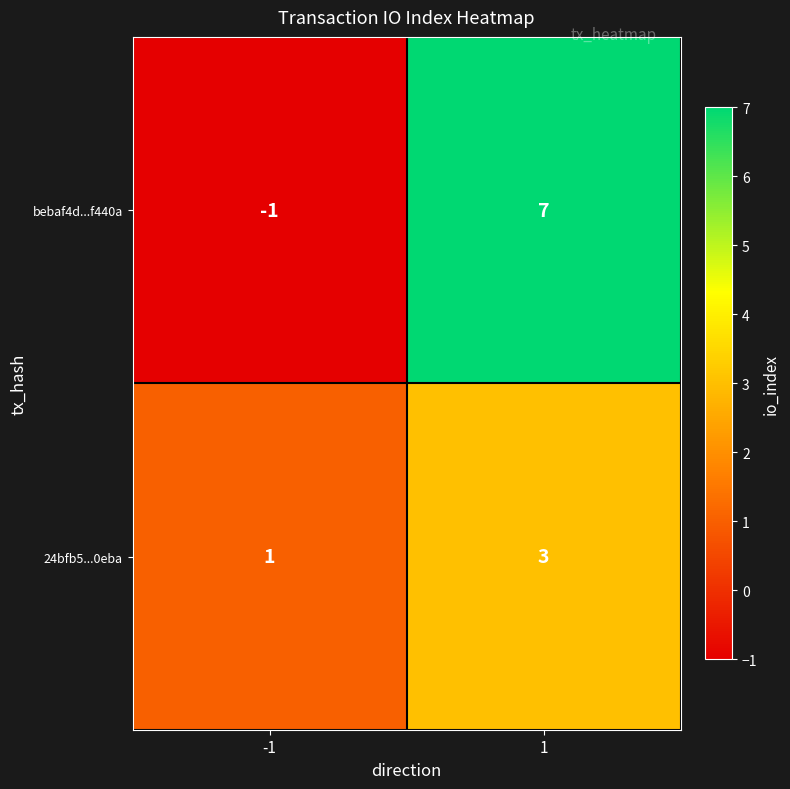

The bebaf4d...f440a series shows 7 at 1. True or false?

True